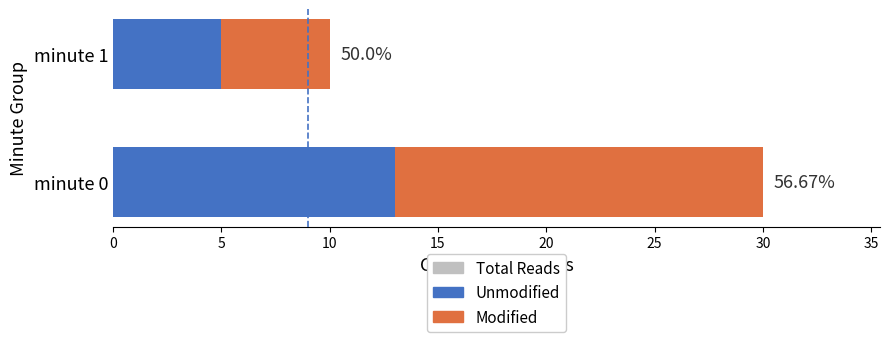

What is the difference between the maximum and minimum values in the Unmodified series?

8